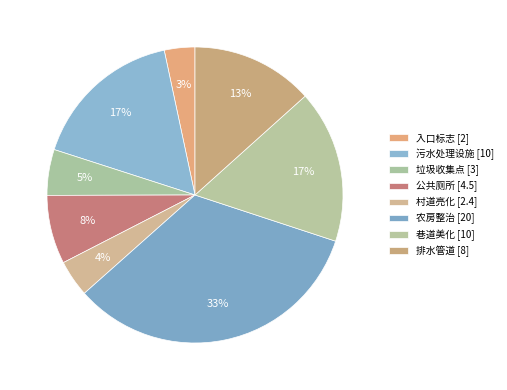

To the nearest percent, what is the difference between the 巷道美化 and 农房整治 slice percentages?

17%